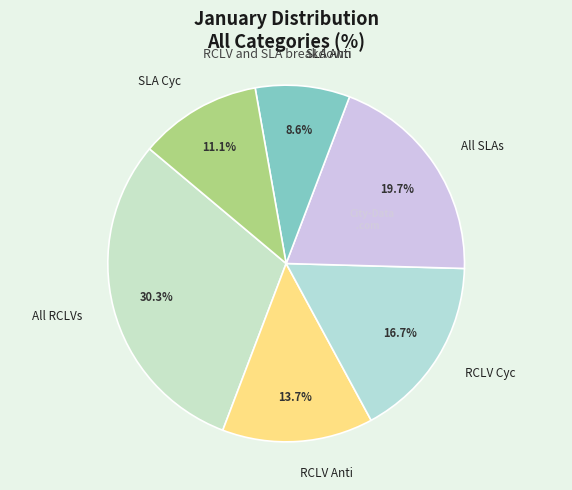

To the nearest percent, what percentage of the pie is RCLV Cyc?

17%